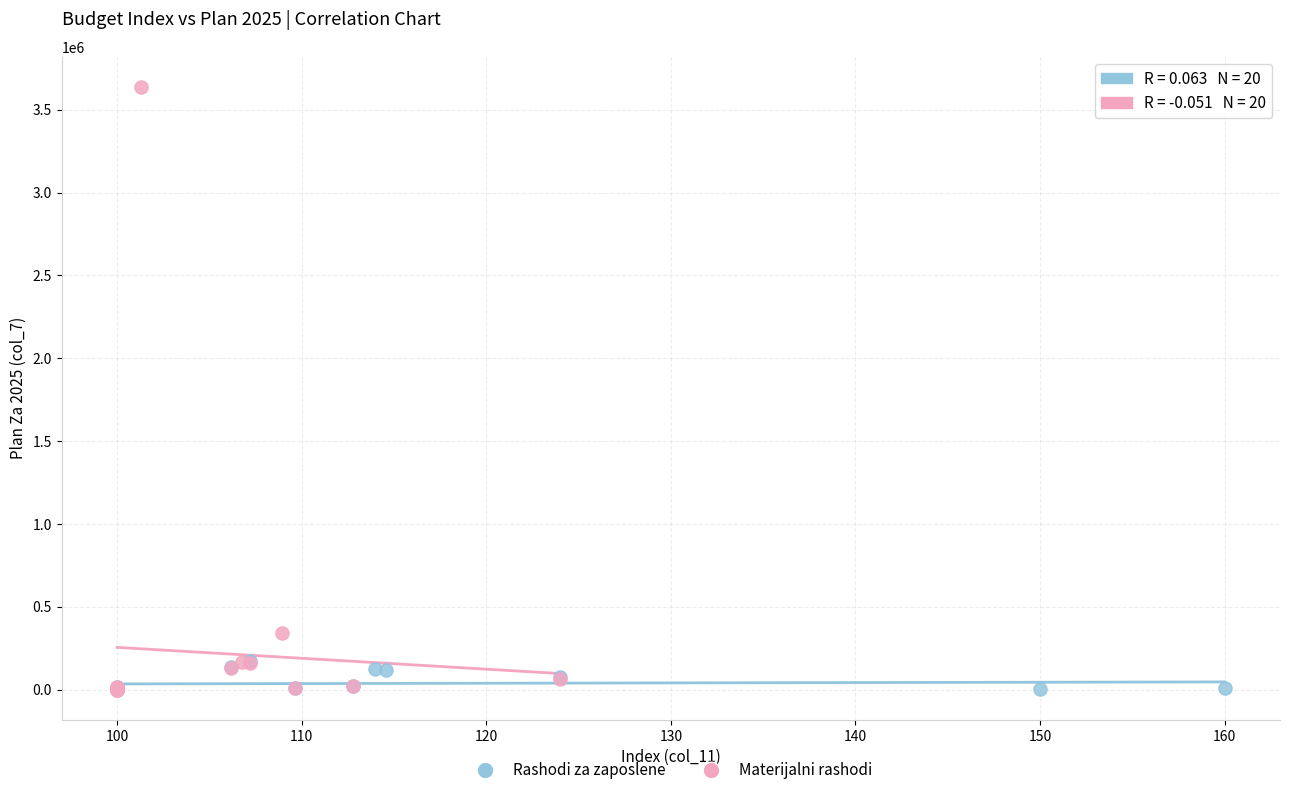

Which series has the widest spread of Y values?

Materijalni rashodi